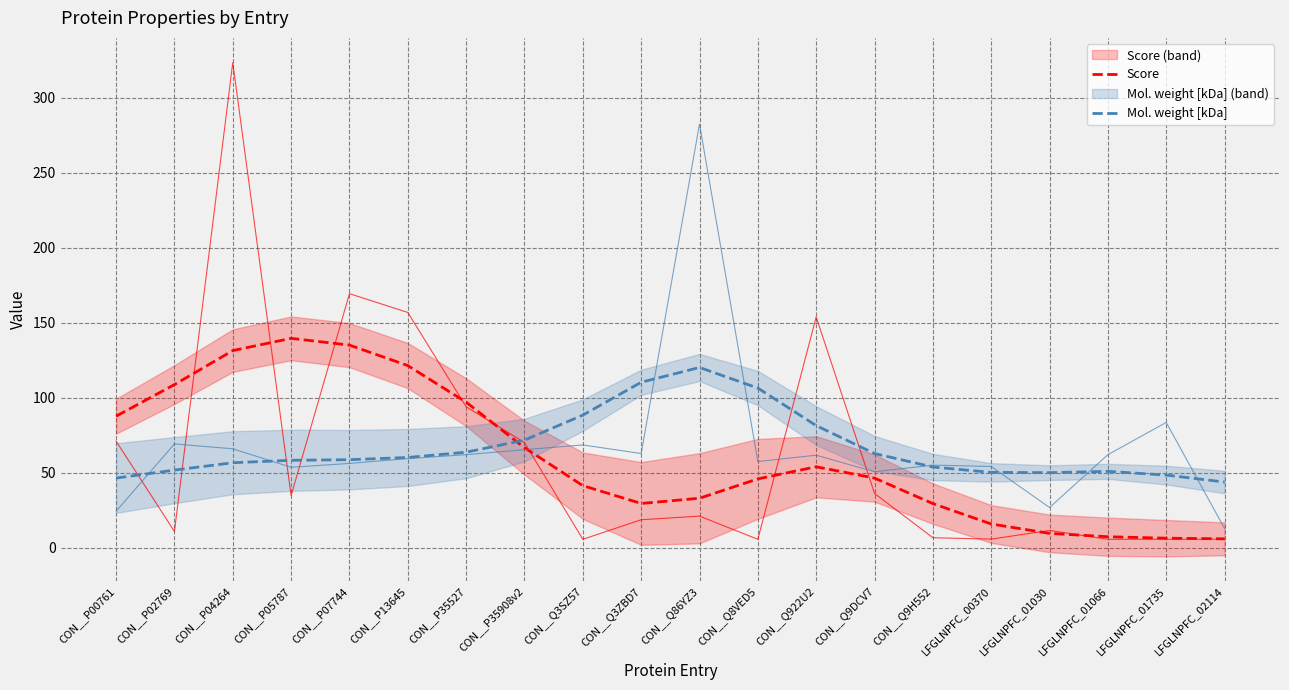

At which category does Mol. weight [kDa] reach its first local peak?

CON__Q86YZ3